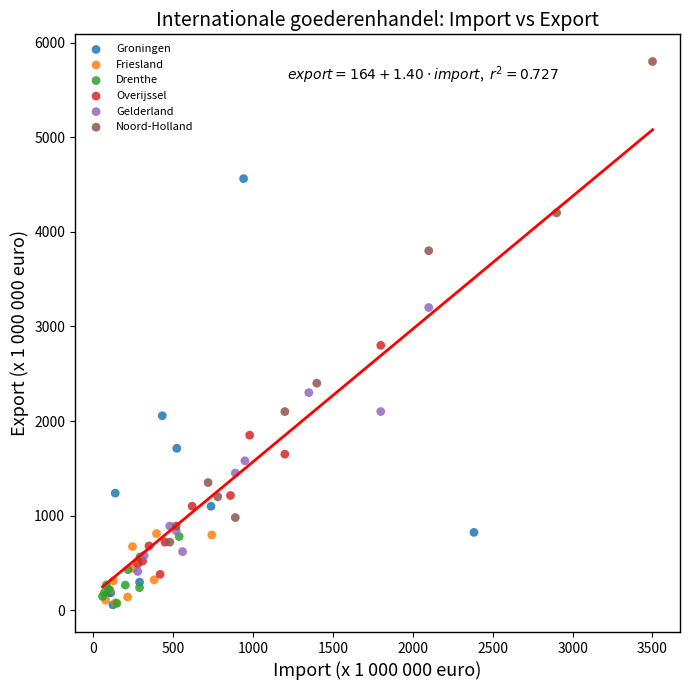

Which series has the largest Y range (max minus min)?

Noord-Holland